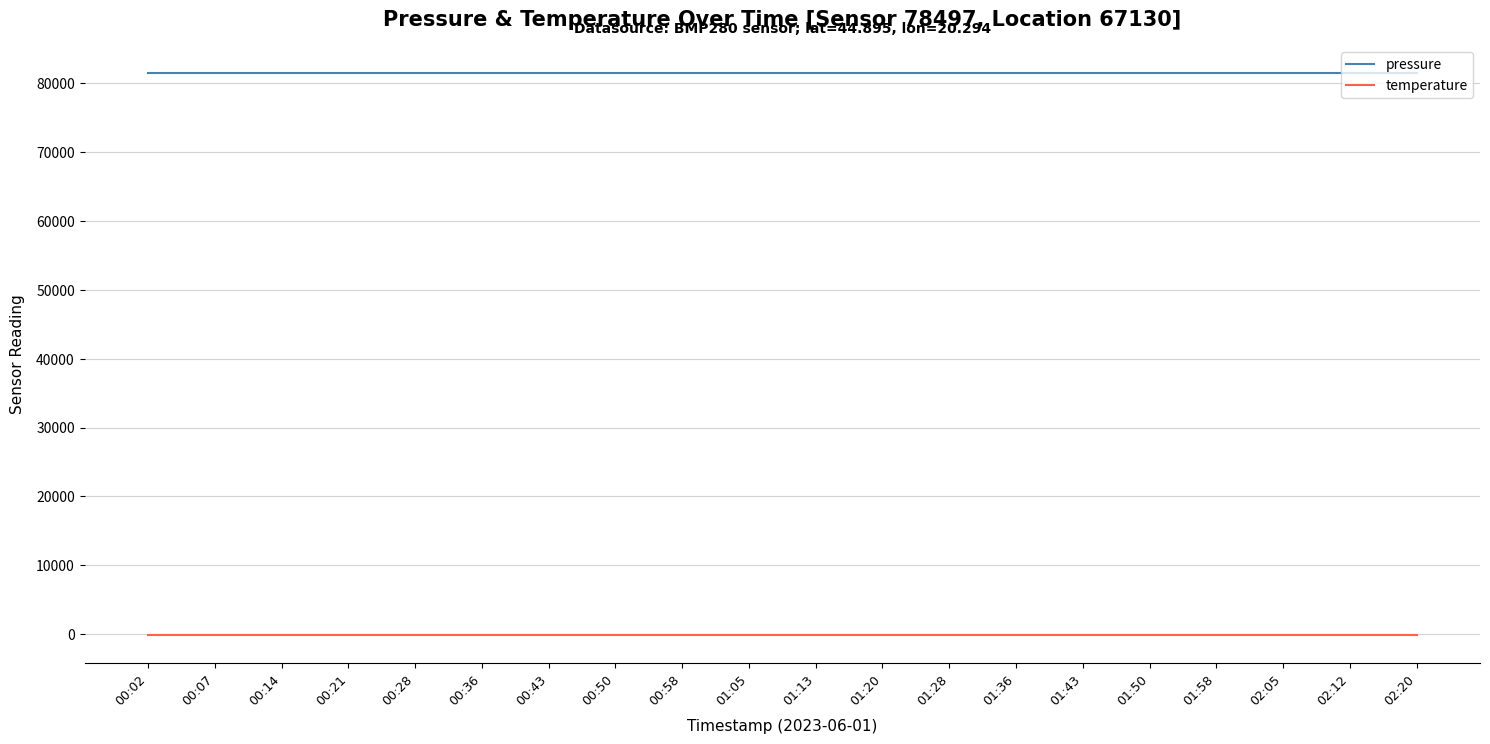

True or false: pressure and temperature cross at least once.

False